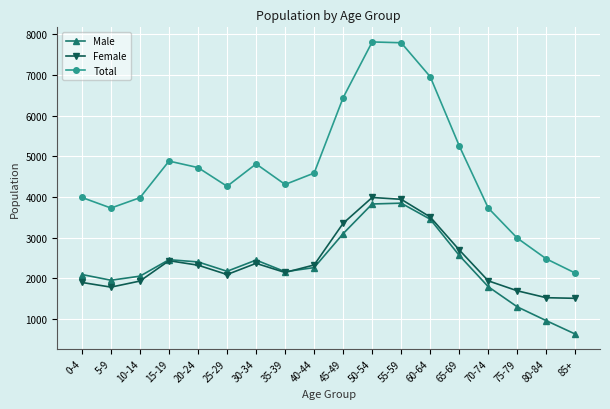

How many interior local valleys does the Male series have?

3